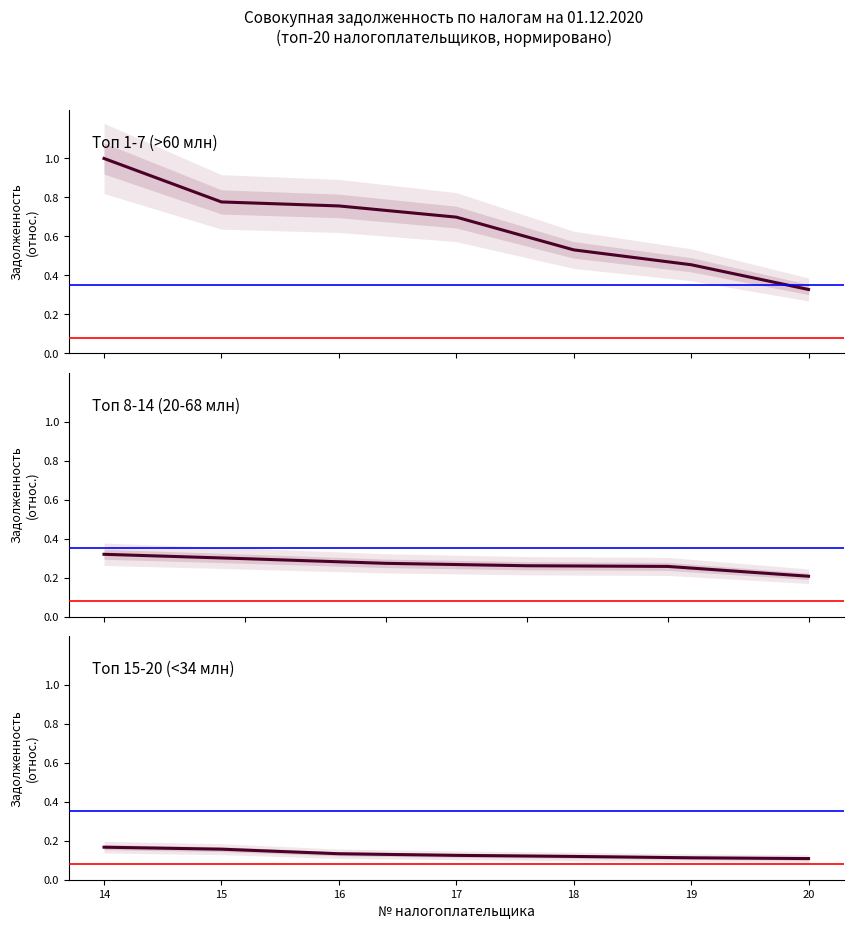

Count the number of data series in this chart.

1